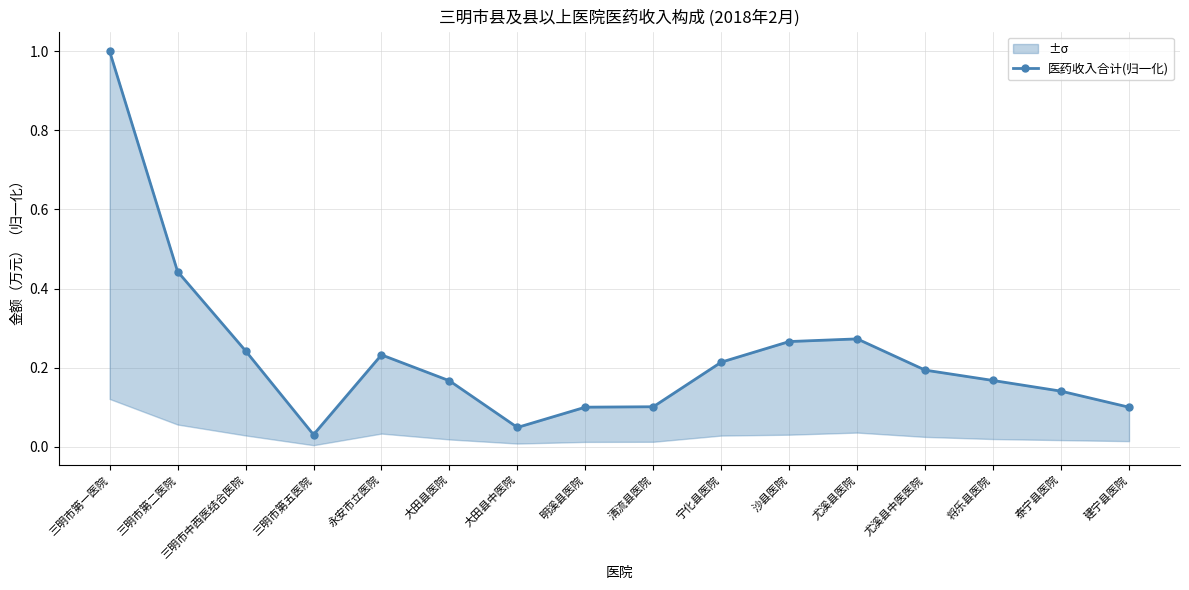

List the labels in order of value, largest first.

三明市第一医院, 三明市第二医院, 尤溪县医院, 沙县医院, 三明市中西医结合医院, 永安市立医院, 宁化县医院, 尤溪县中医医院, 将乐县医院, 大田县医院, 泰宁县医院, 清流县医院, 明溪县医院, 建宁县医院, 大田县中医院, 三明市第五医院